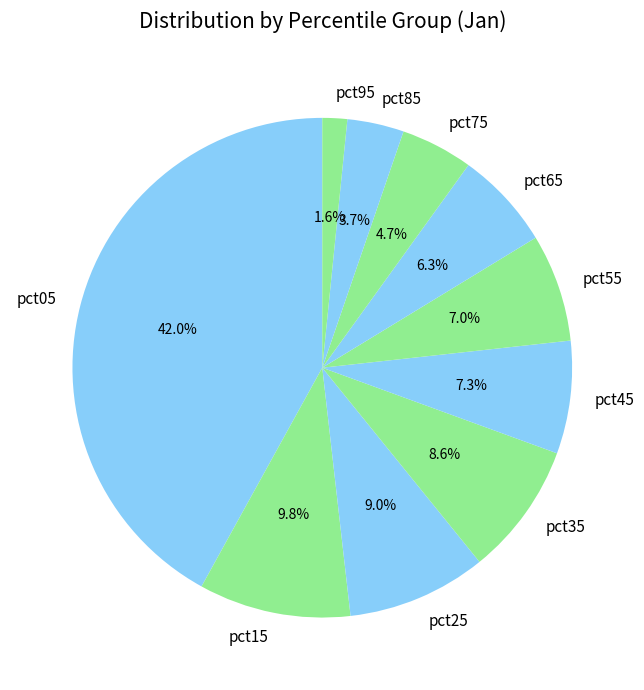

Which has a higher value, pct75 or pct45?

pct45